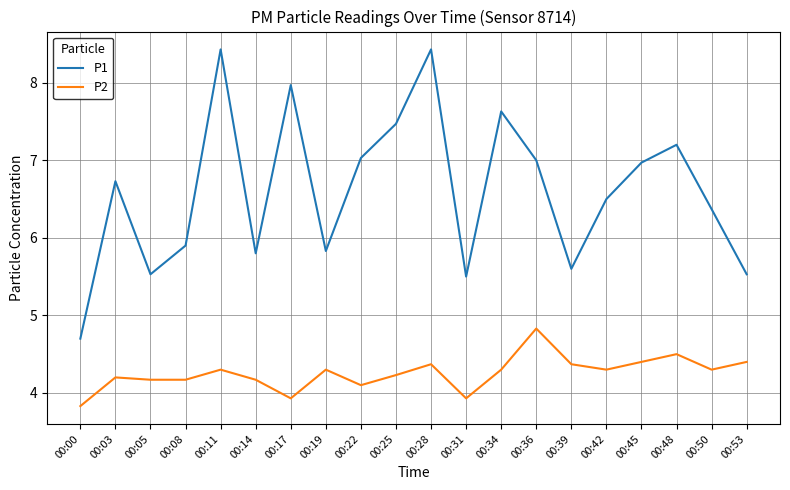

Which series has the largest total across all categories?

P1